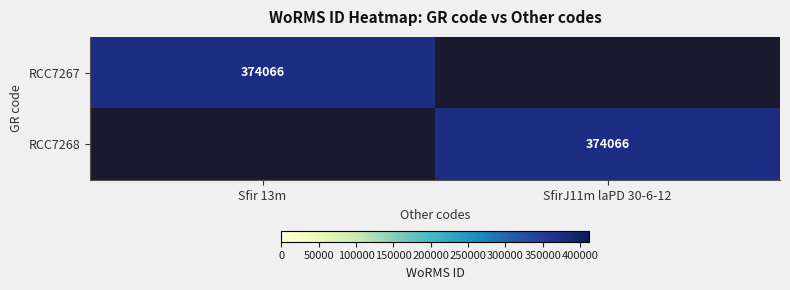

Is it true that RCC7268 equals 374066 at SfirJ11m laPD 30-6-12?

True